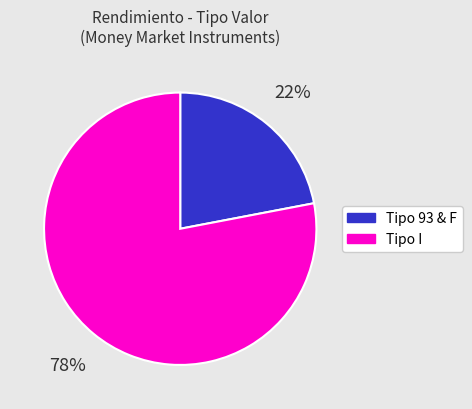

To the nearest percent, what is the average slice percentage?

50%